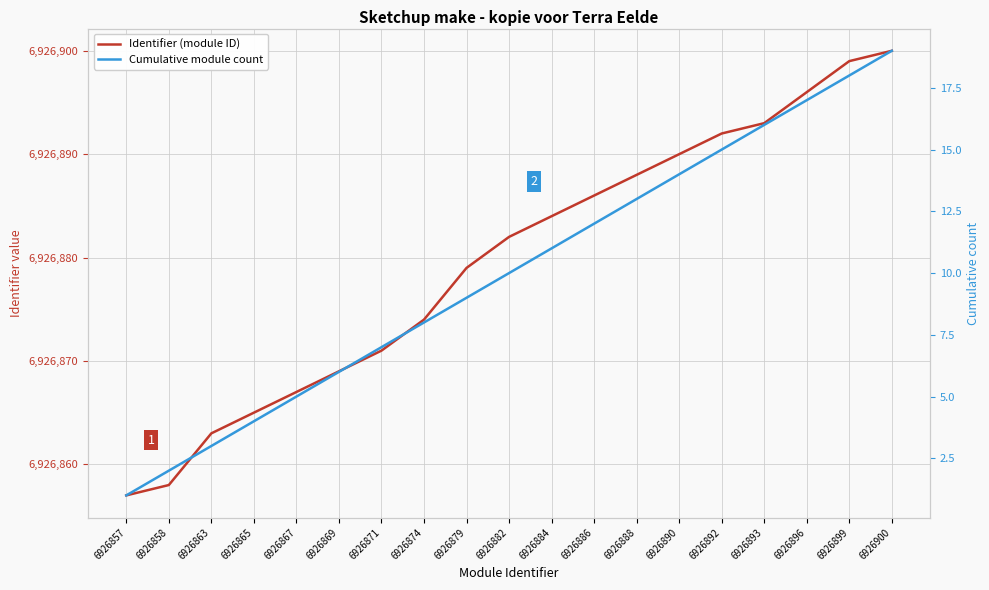

True or false: Identifier (module ID) and Cumulative module count intersect in this chart.

False